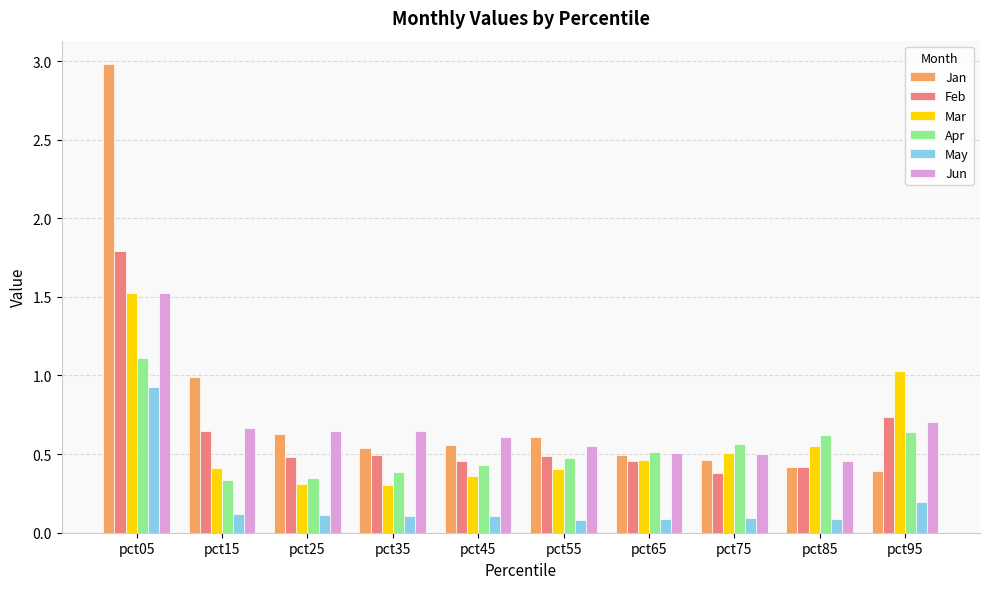

Which series has the largest range (max minus min)?

Jan